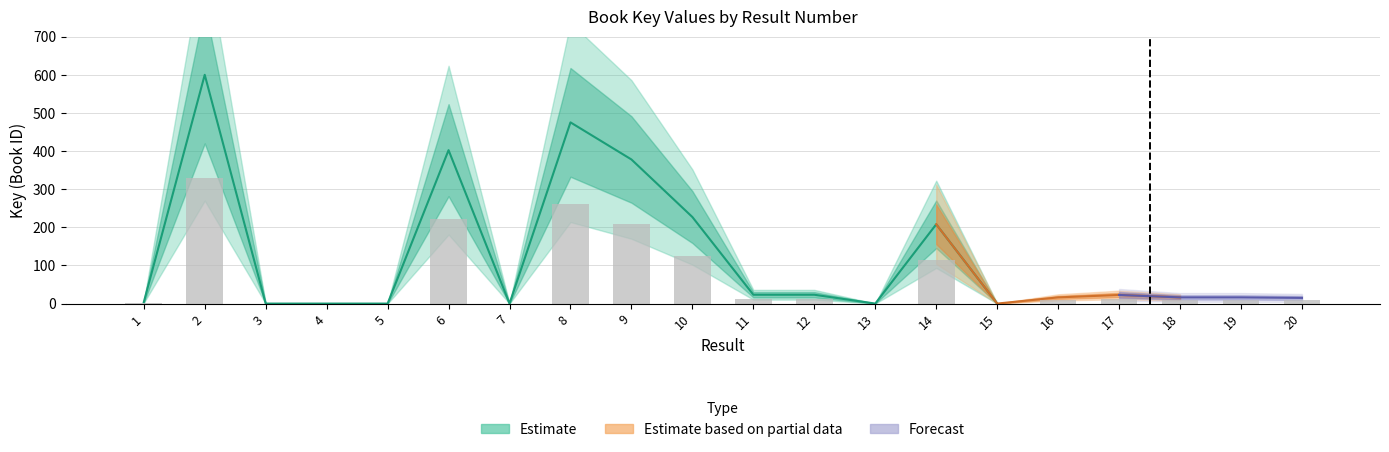

At which category does the chart reach its peak across all series?

2